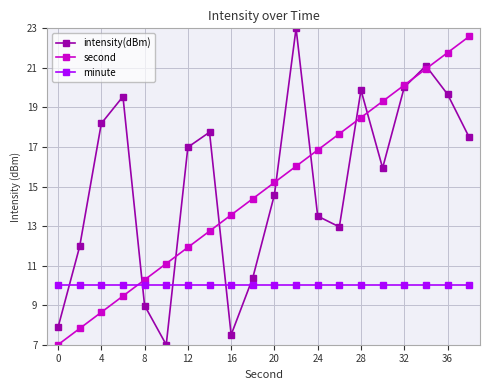

What is the value of the second point at the 12th from the left?

16.0